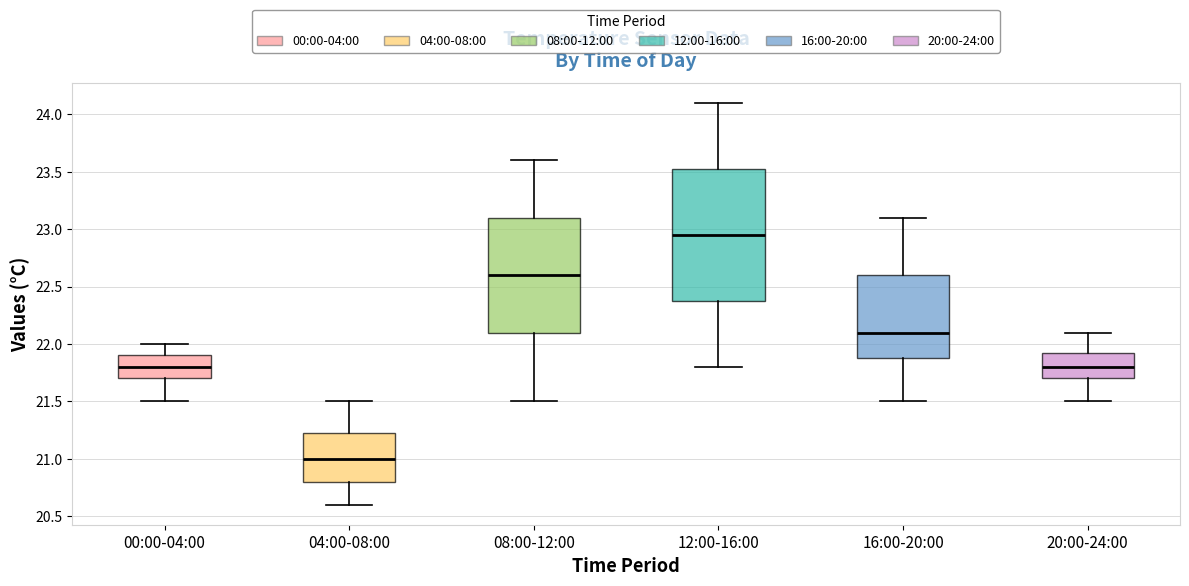

Comparing the boxes themselves (not the whiskers), which one is the tallest?

12:00-16:00